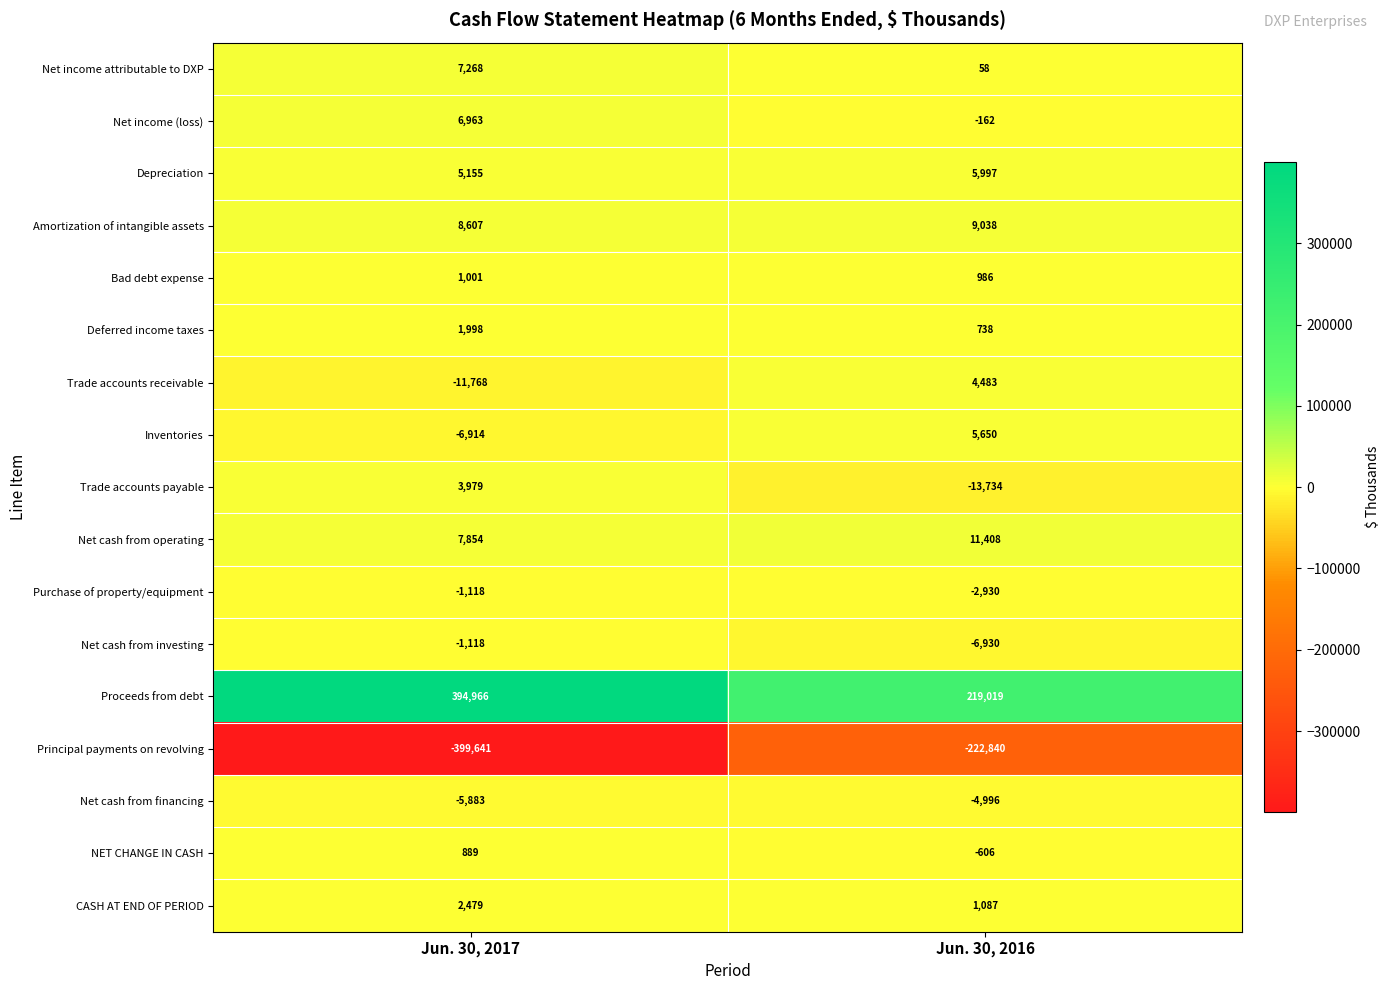

What is the difference between the maximum and minimum values in the Trade accounts receivable series?

16251